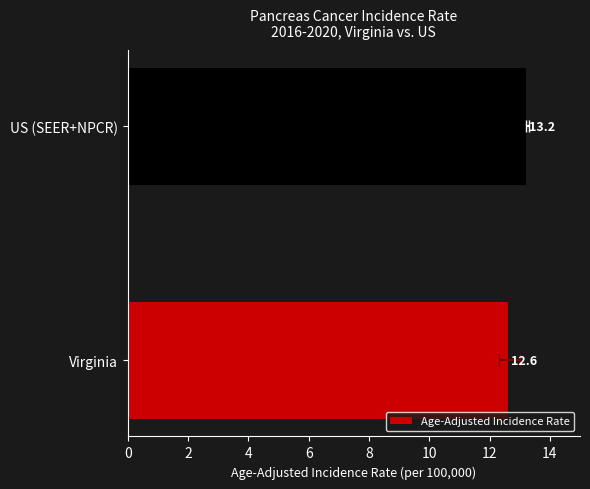

Count the number of categories in the chart.

2